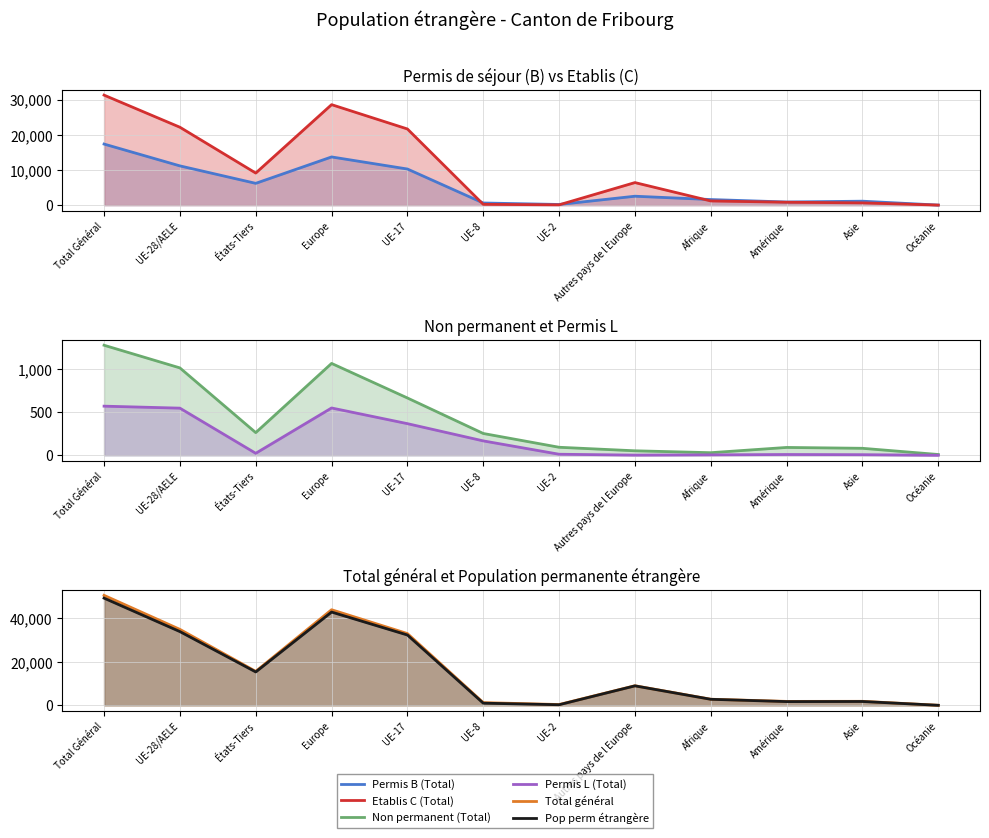

True or false: Permis B (Total) and Pop perm étrangère cross at least once.

False